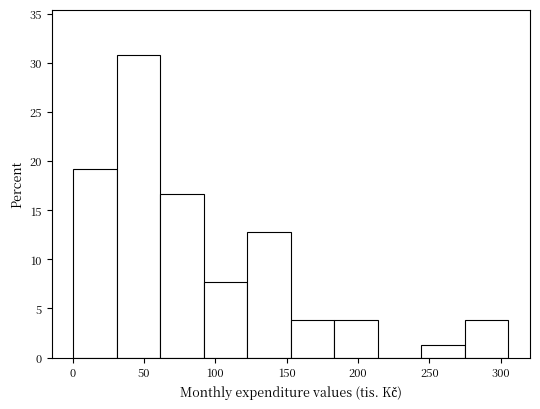

Reading left to right, transcribe this chart: for each bar, give the range it covers on the x-axis and its height. Neither the bar edges nor the heights are printed on the chart, so give them approximately, as read against the axes.

0 to 30: 19.0
30 to 60: 31.0
60 to 90: 16.5
90 to 120: 7.5
120 to 155: 13.0
155 to 185: 4.0
185 to 215: 4.0
215 to 245: 0
245 to 275: 1.5
275 to 305: 4.0